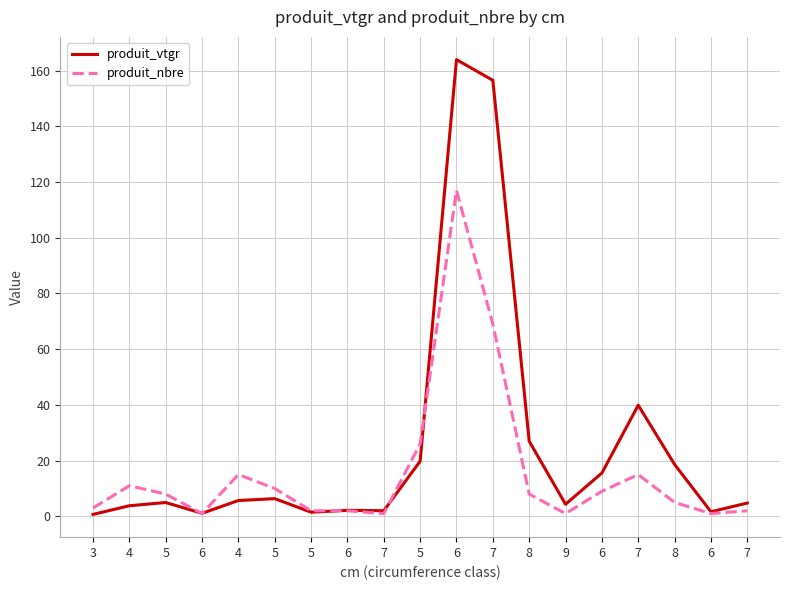

Which series has the widest spread of values?

produit_vtgr